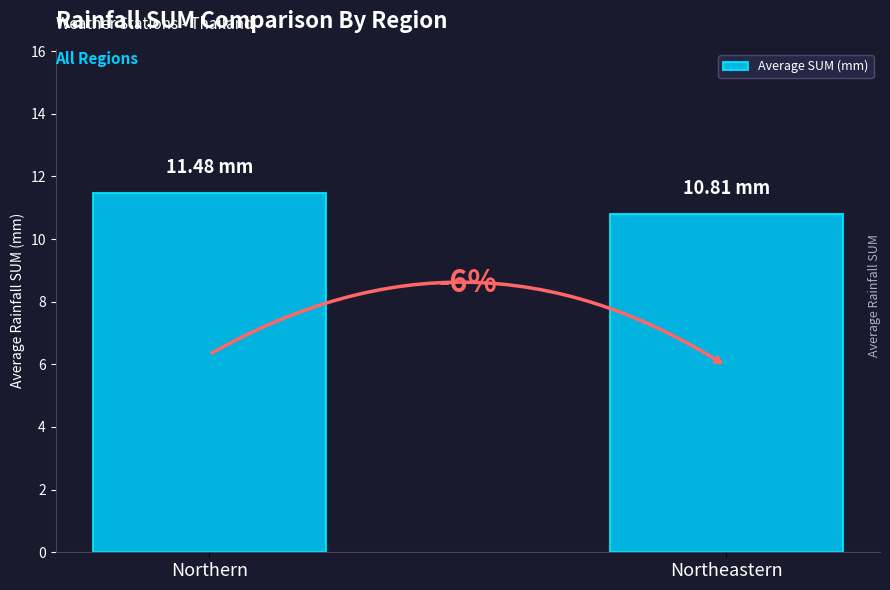

How many bars are there in total?

2